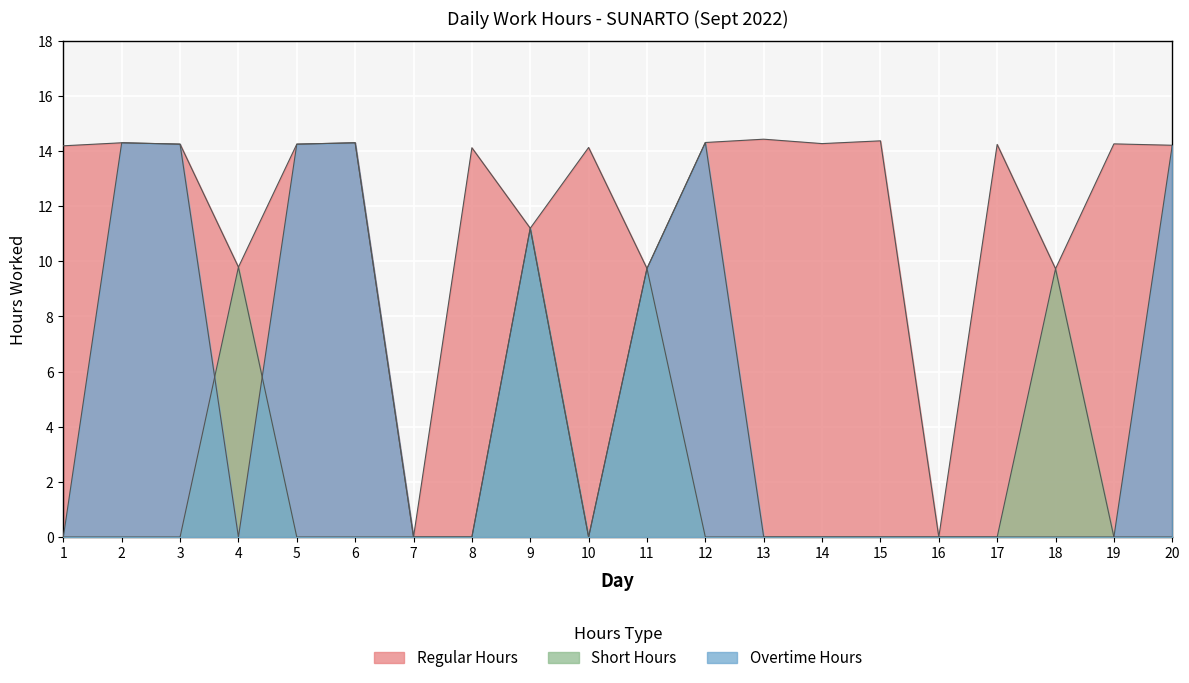

True or false: Regular Hours and Overtime Hours cross at least once.

False